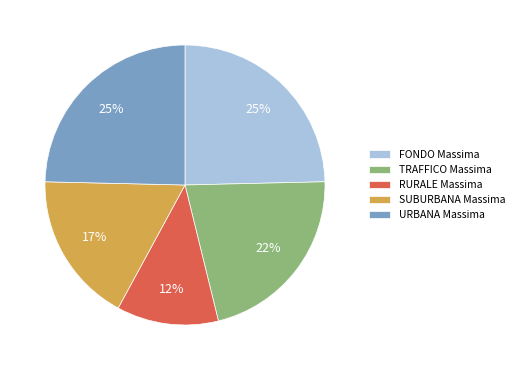

The TRAFFICO Massima slice represents 22% of the pie. True or false?

True